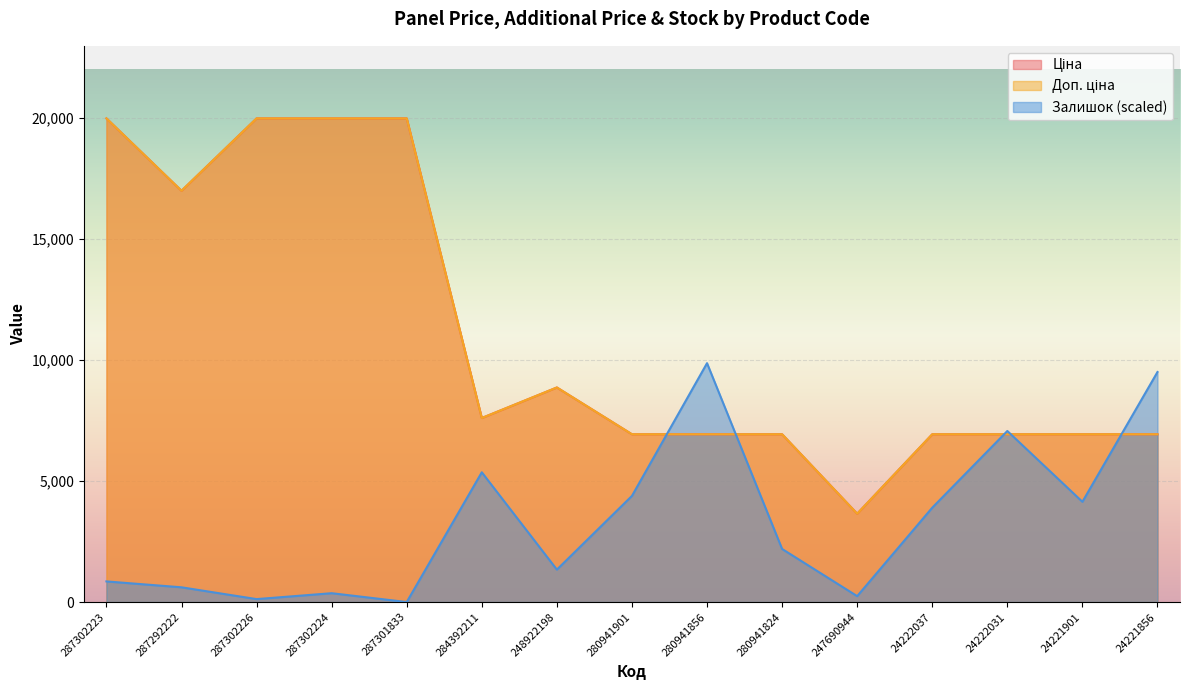

What is the label of the 4th point from the right?

24222037